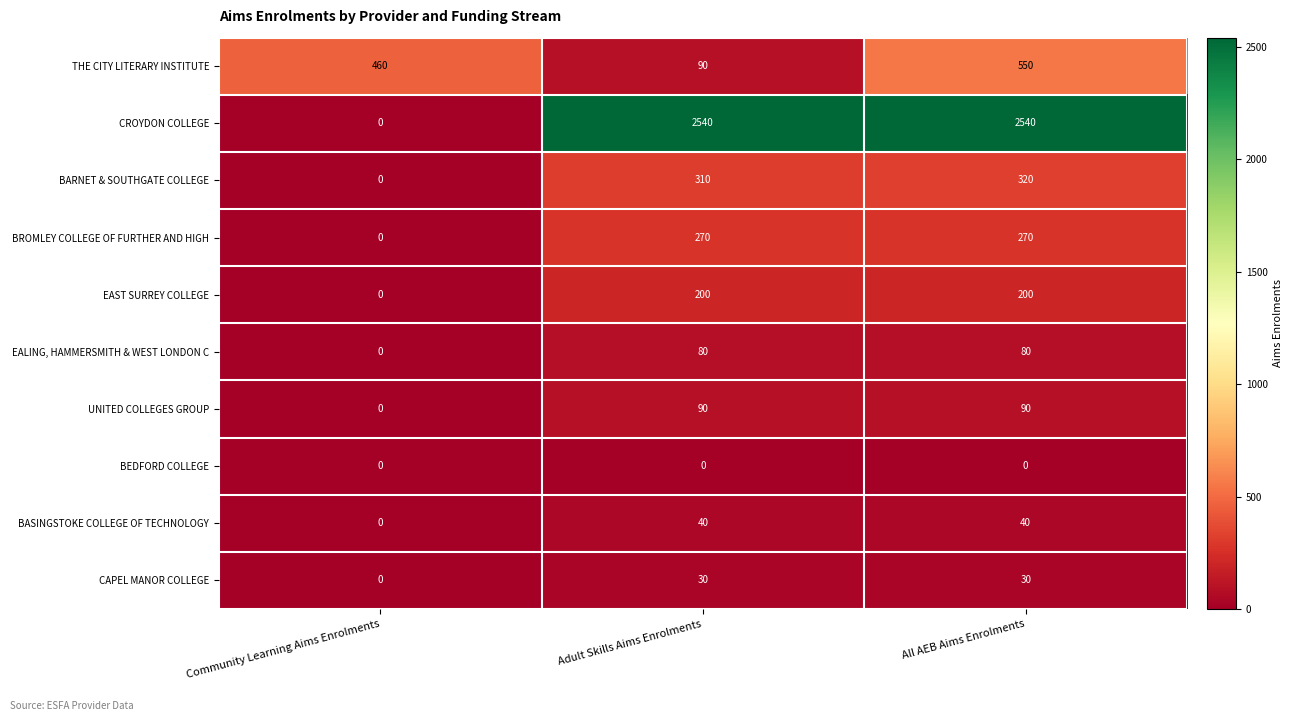

What value does the CAPEL MANOR COLLEGE series have at Adult Skills Aims Enrolments?

30